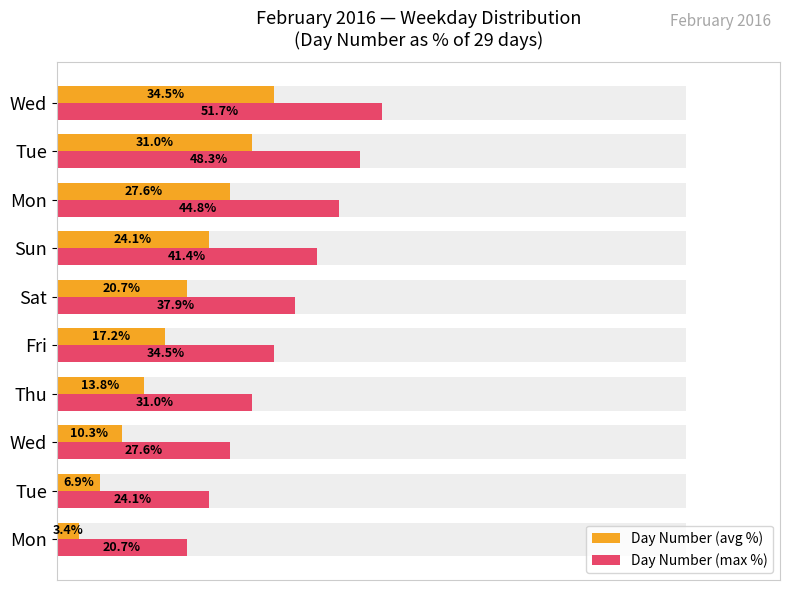

Which series has the largest total across all categories?

Day Number (max %)